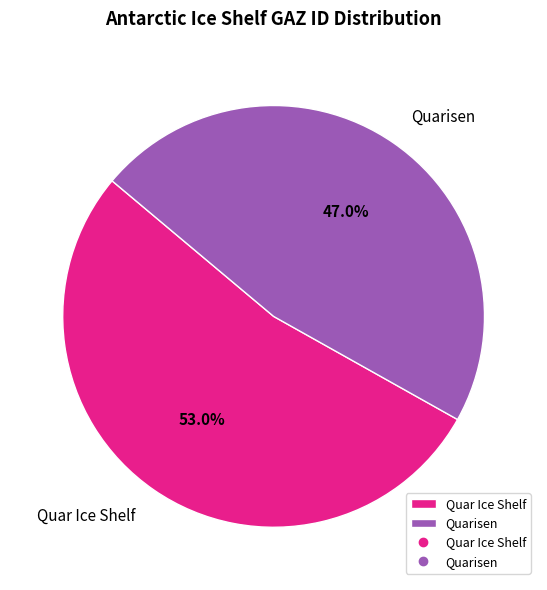

To the nearest percent, what is the combined percentage of Quarisen and Quar Ice Shelf?

100%